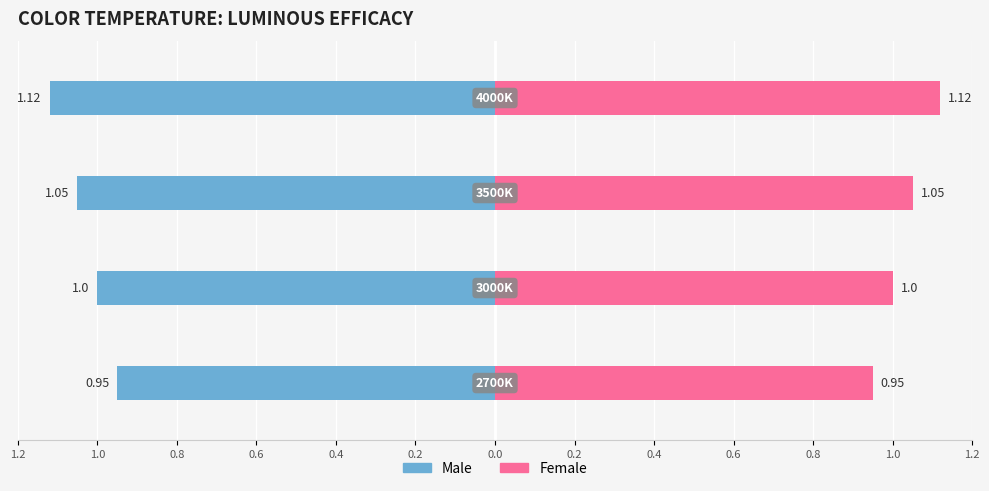

Which series has the largest total across all categories?

Female